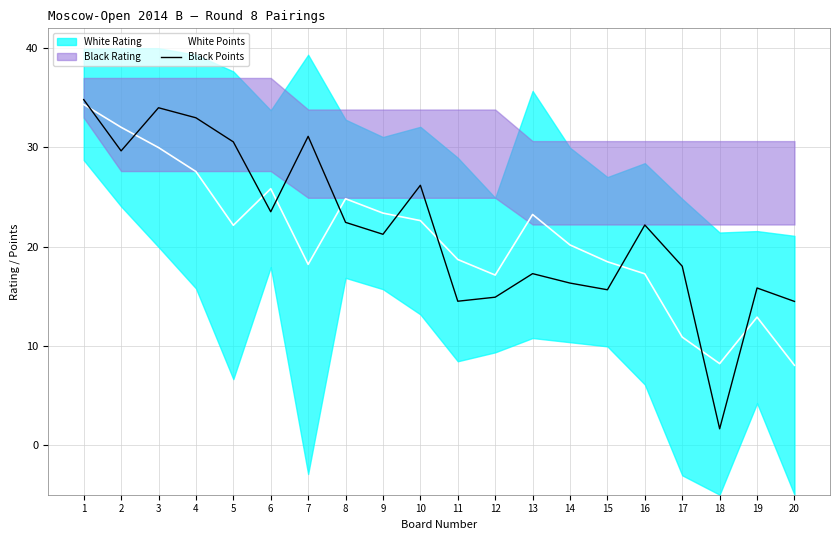

Which category has the lowest value in the White Points series?

20